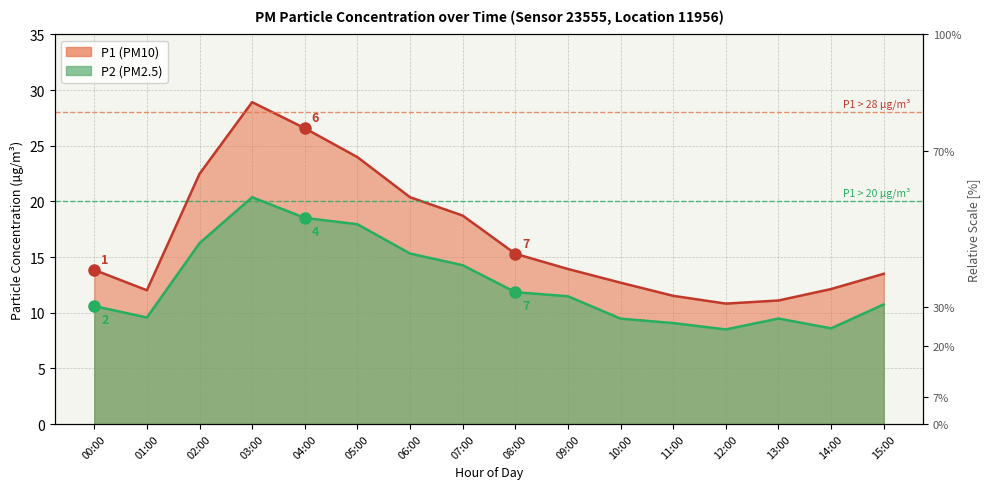

Reading left to right, what are all the values shown in this chart?

P1: 13.8	12.0	22.5	28.9	26.6	24.0	20.4	18.7	15.3	13.9	12.7	11.5	10.8	11.1	12.1	13.5
P2: 10.6	9.6	16.2	20.4	18.5	17.9	15.3	14.3	11.8	11.5	9.5	9.1	8.5	9.5	8.6	10.8